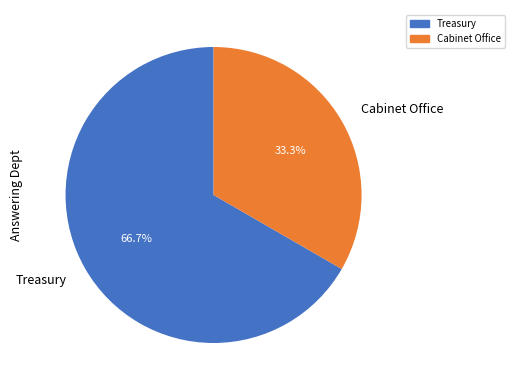

Which slice represents more than half of the pie?

Treasury